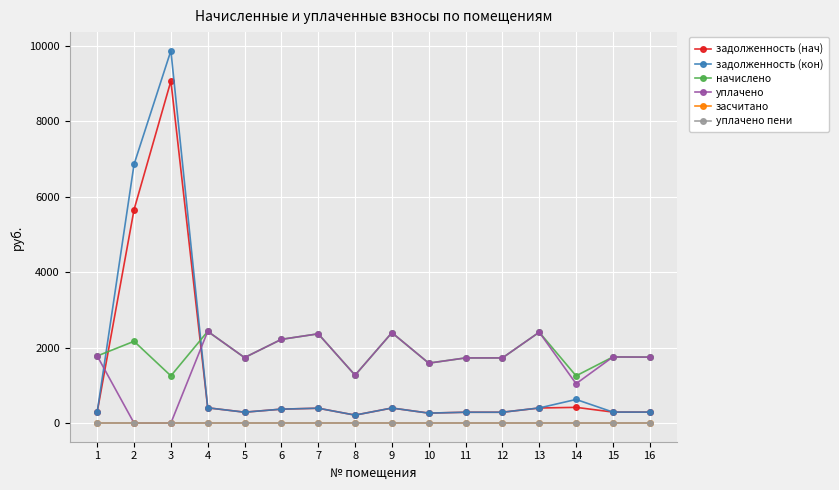

At which category does the chart reach its peak across all series?

3